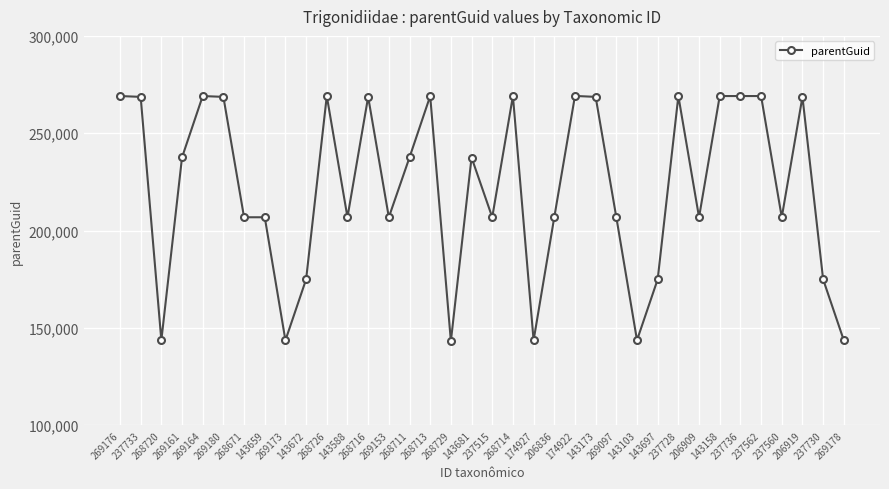

What is the difference between the maximum and second lowest values?

125565